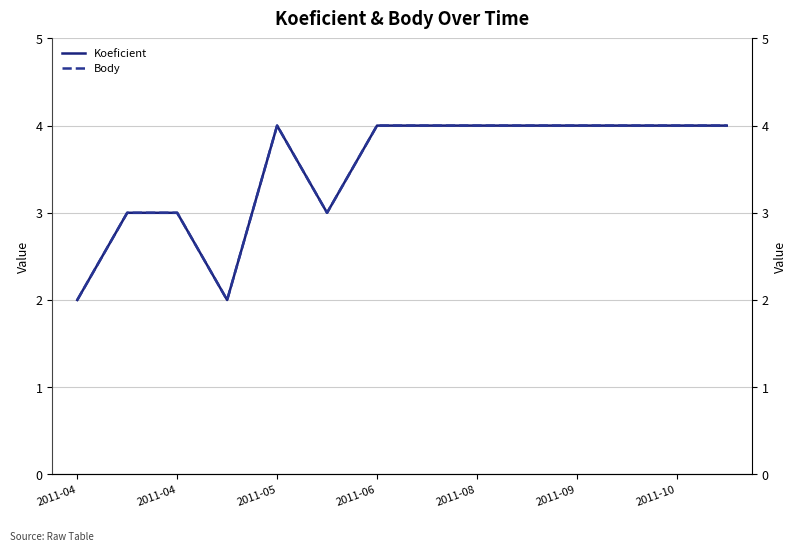

True or false: Body has a value of 1 at 2011-05.

False